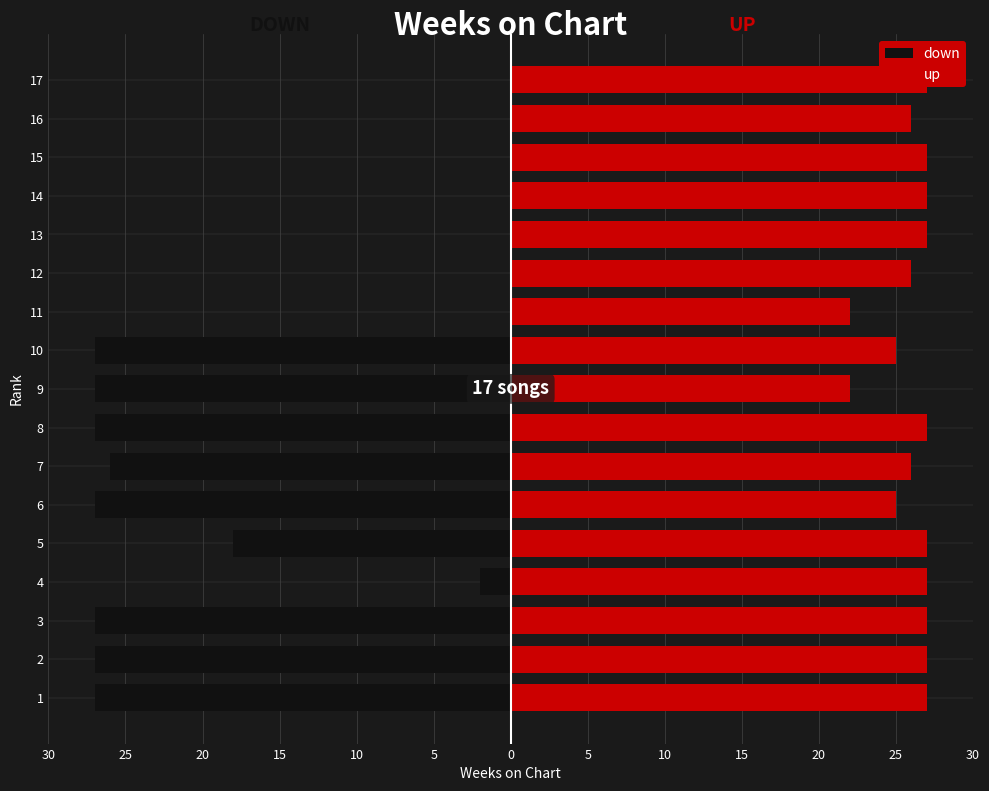

What is the spread (max minus min) of values at 2?

54